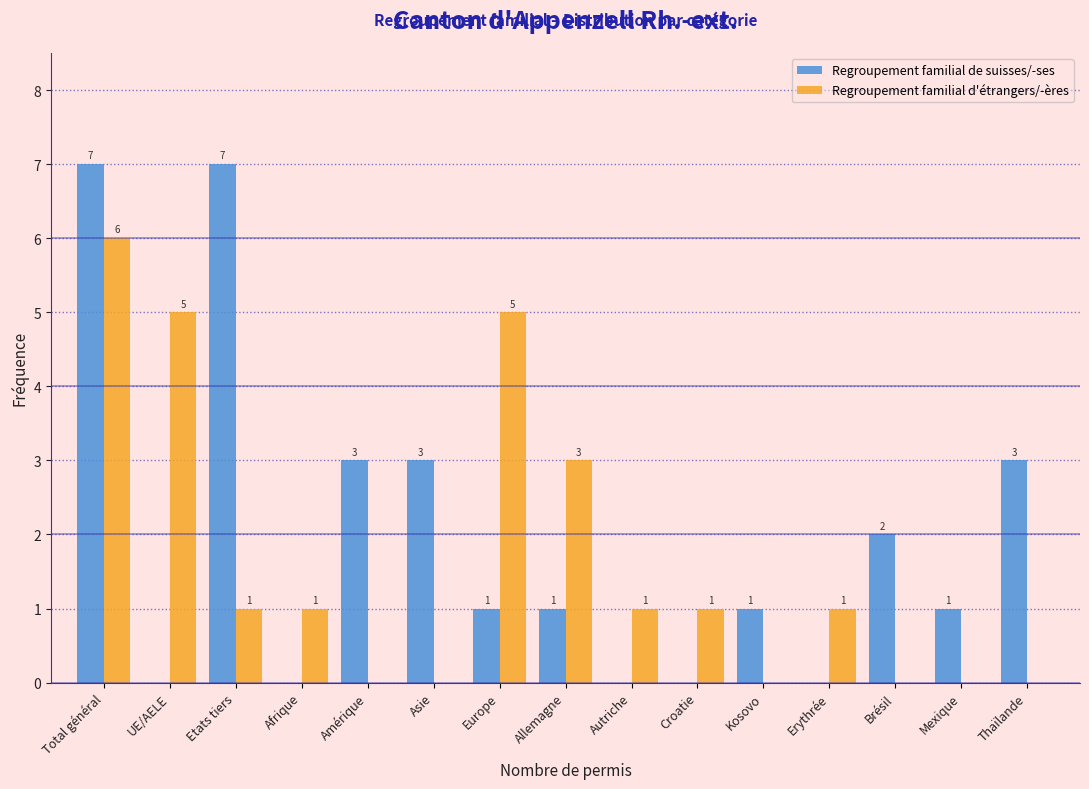

Reading left to right, extract all data points from this chart.

Regroupement familial de suisses/-ses: Total général=7	UE/AELE=0	Etats tiers=7	Afrique=0	Amérique=3	Asie=3	Europe=1	Allemagne=1	Autriche=0	Croatie=0	Kosovo=1	Erythrée=0	Brésil=2	Mexique=1	Thaïlande=3
Regroupement familial d'étrangers/-ères: Total général=6	UE/AELE=5	Etats tiers=1	Afrique=1	Amérique=0	Asie=0	Europe=5	Allemagne=3	Autriche=1	Croatie=1	Kosovo=0	Erythrée=1	Brésil=0	Mexique=0	Thaïlande=0